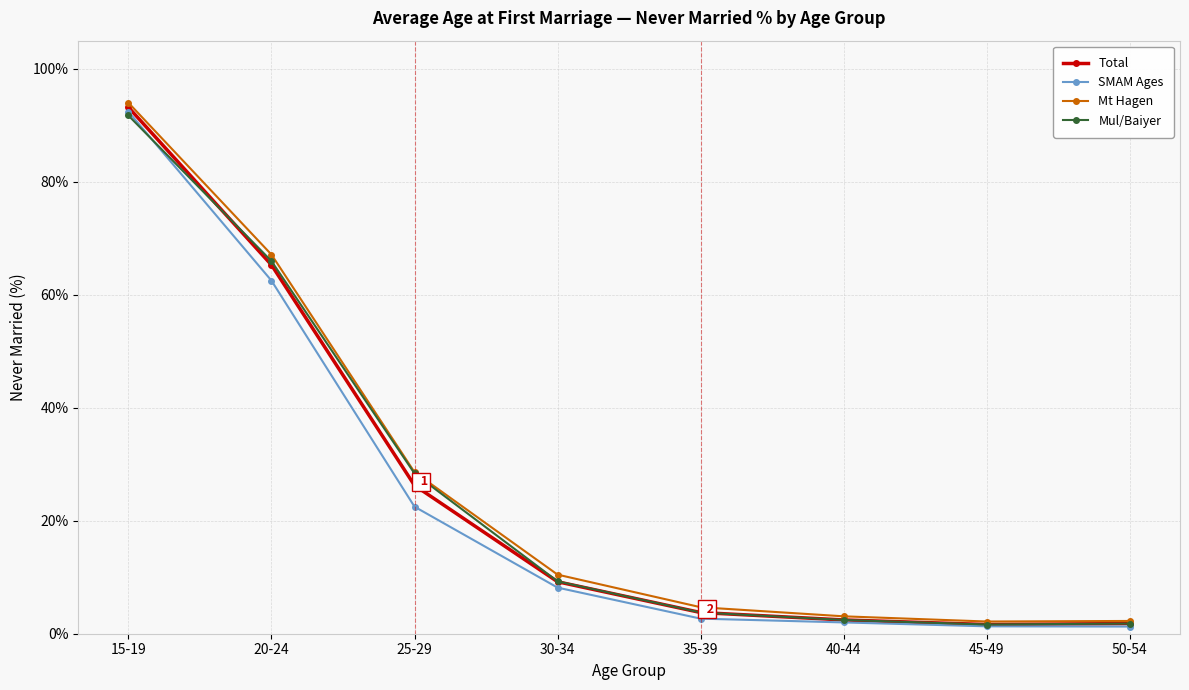

What is the sum of the Mt Hagen values at 15-19 and 30-34?

104.5